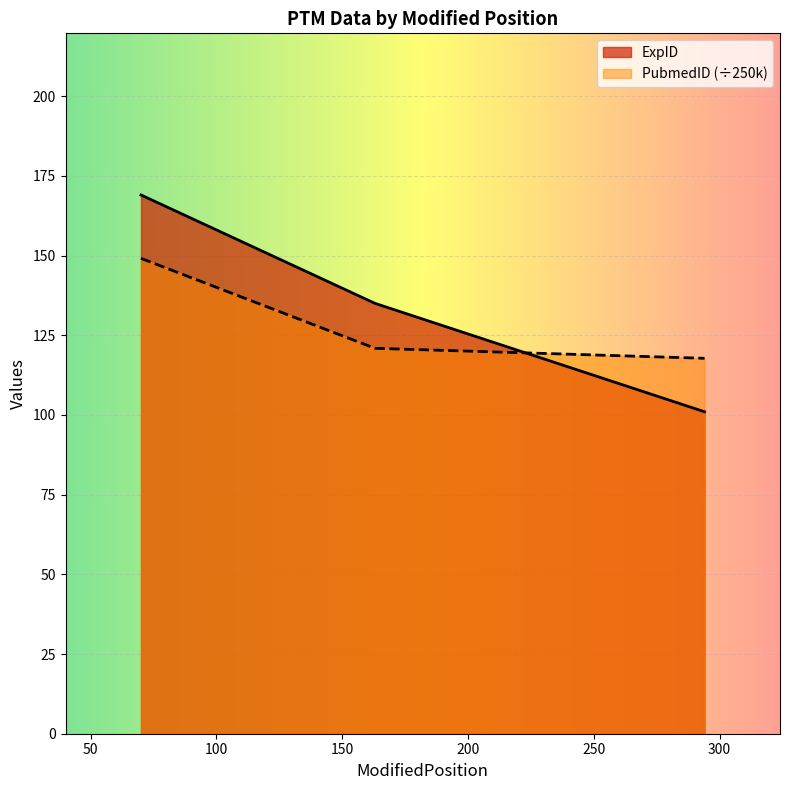

Which series has the largest total across all categories?

ExpID